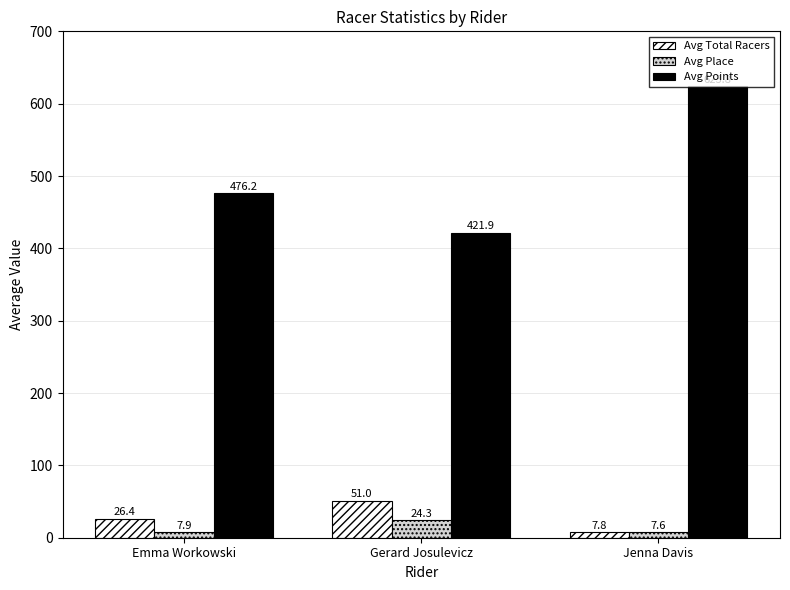

List the series in order of their peak value, lowest first.

Avg Place, Avg Total Racers, Avg Points